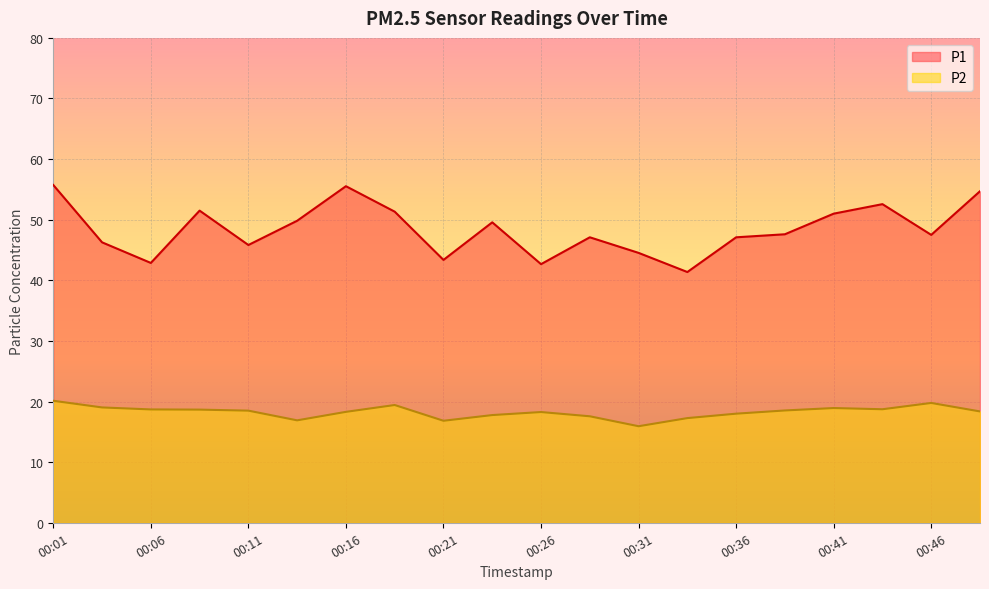

At which category is the sum across all series the highest?

00:01